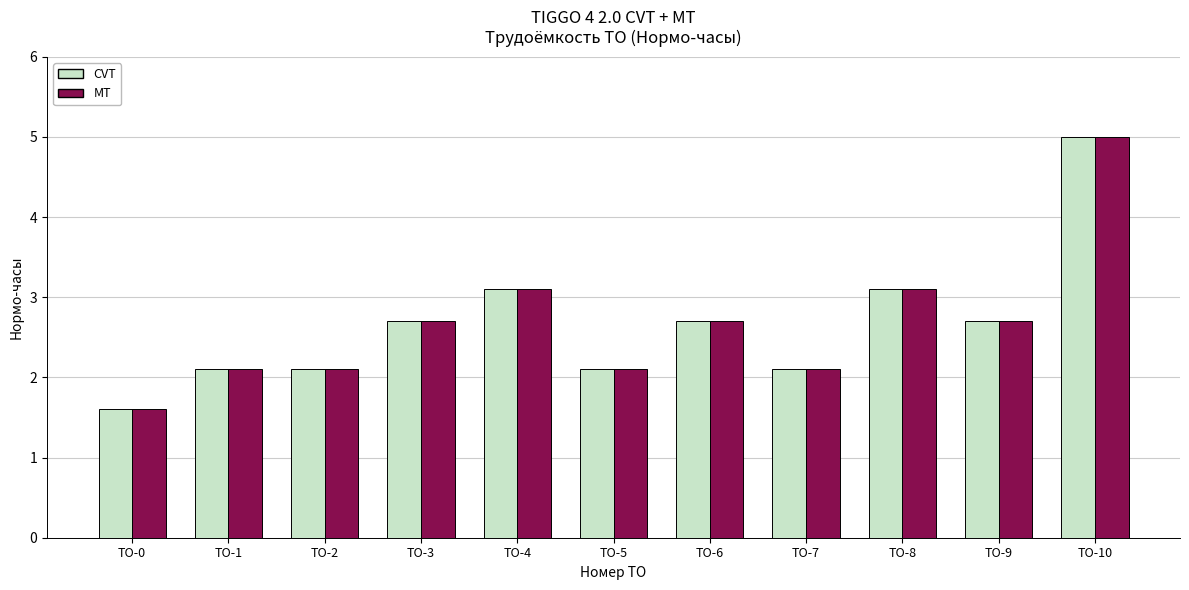

What value does the CVT series have at ТО-4?

3.1